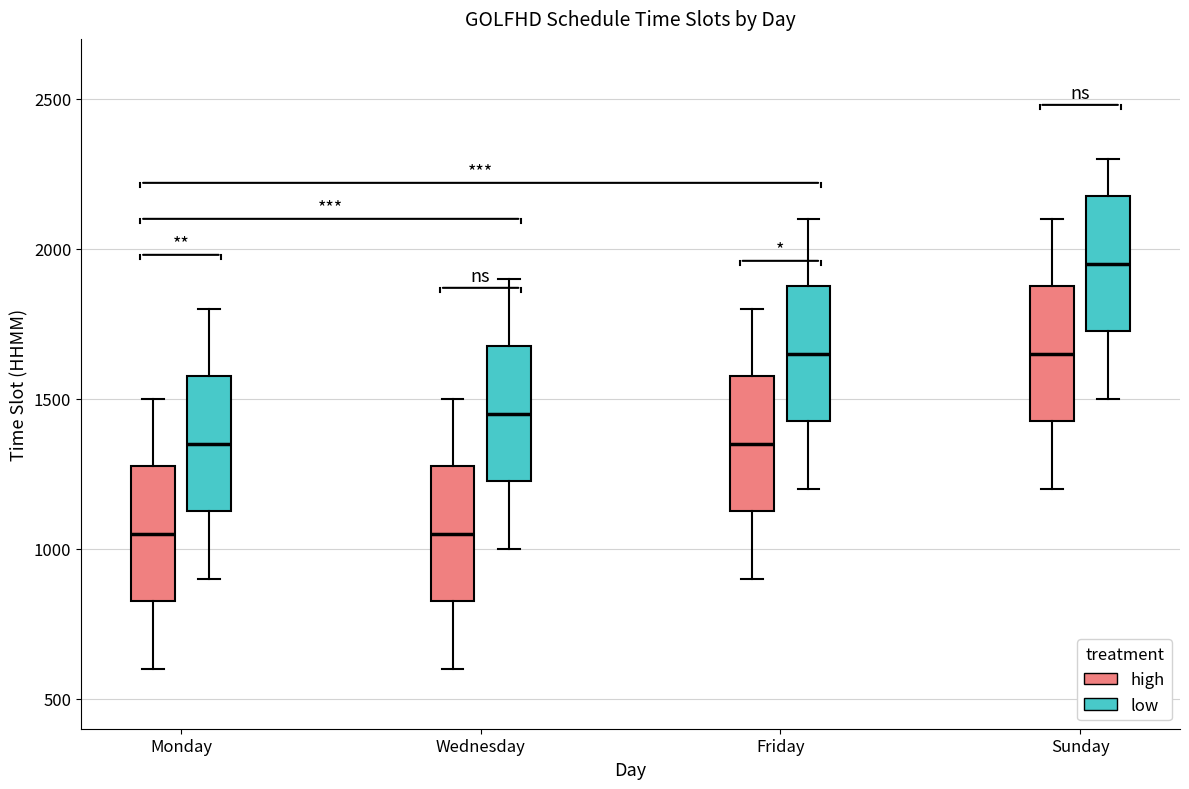

Where is the lower edge of the box for Monday (high) on the y-axis? The values are not printed on the chart, so give them approximately, as read against the axis.

850